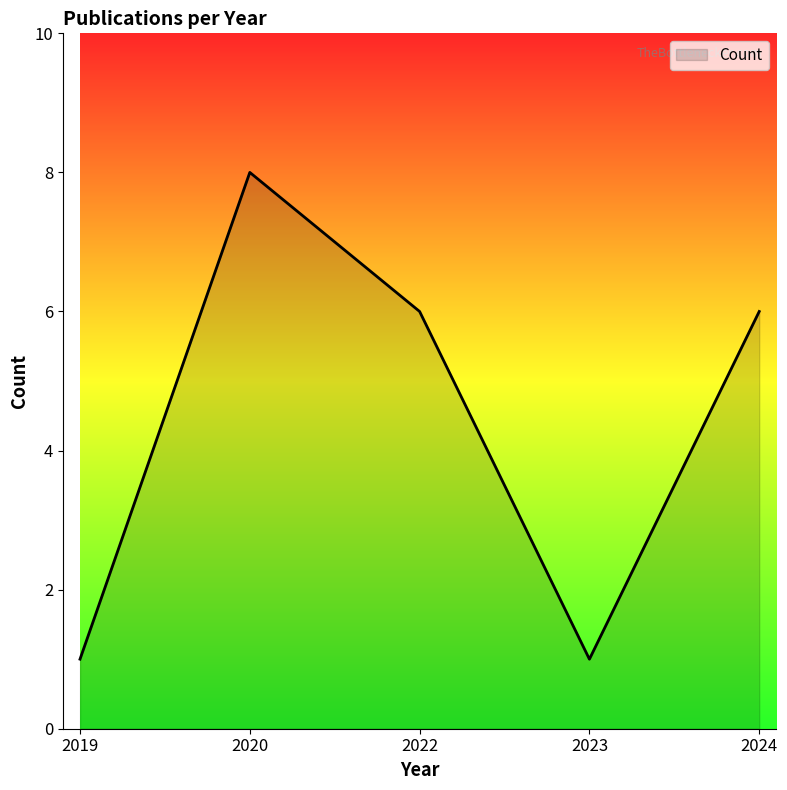

What is the approximate value at 2024?

6